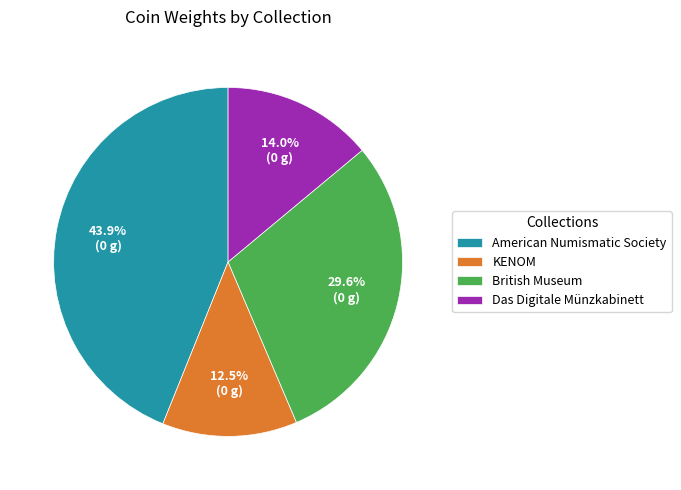

What percentage is NOT represented by American Numismatic Society?

56.1%